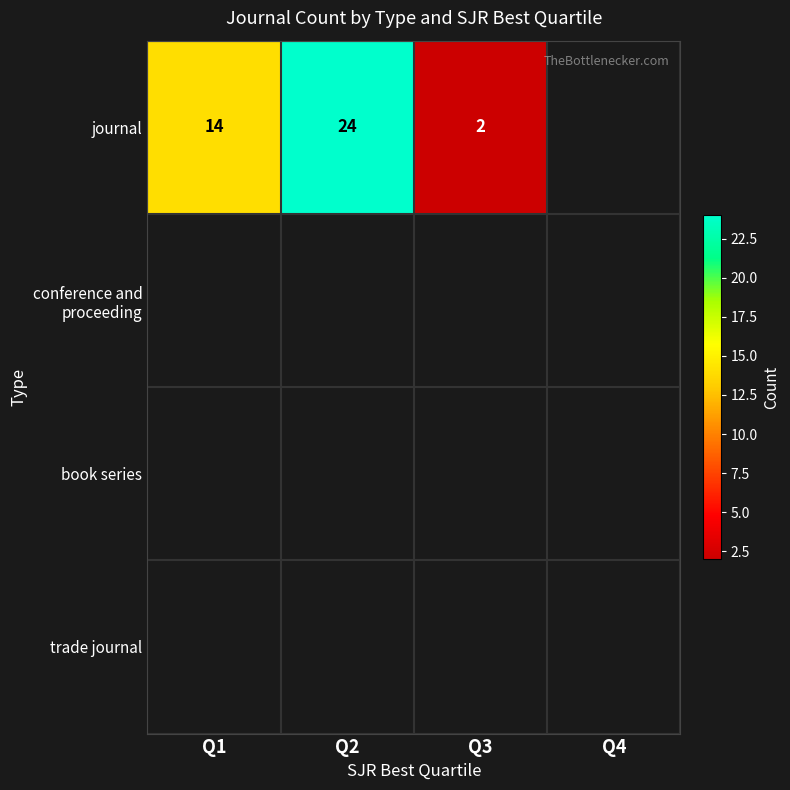

The value of journal at Q3 is 1. True or false?

False